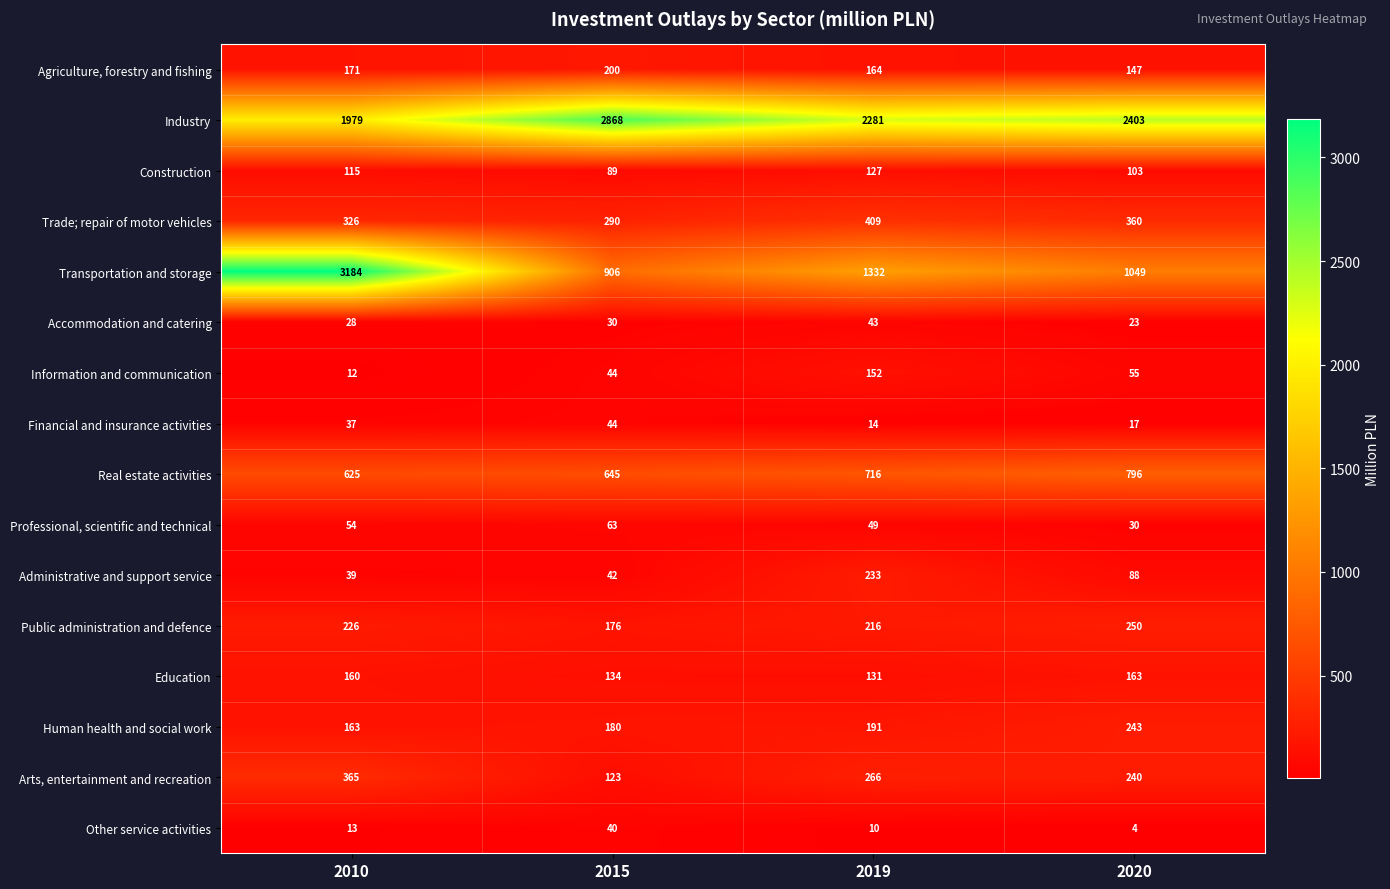

List the labels in order of Trade; repair of motor vehicles value, largest first.

2019, 2020, 2010, 2015